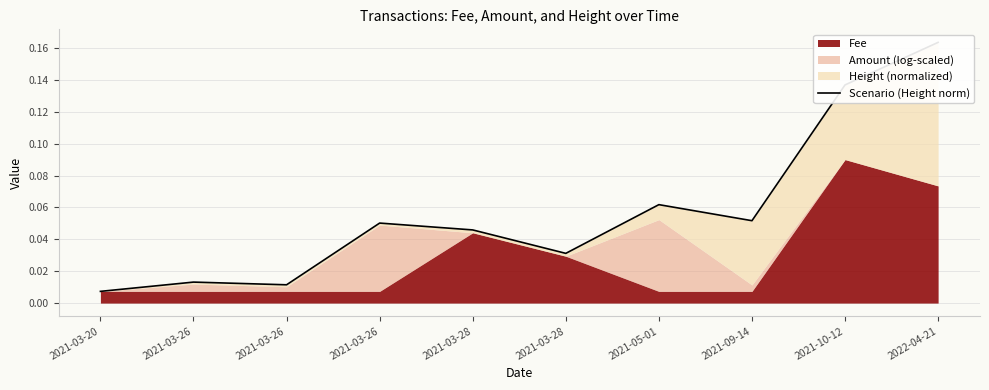

What is the maximum value shown in the chart?

0.2